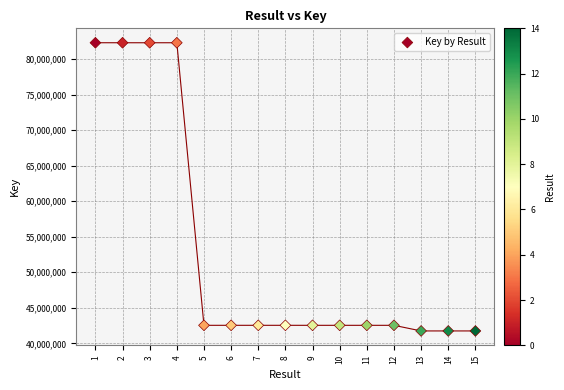

What is the range of X values (max minus min)?

14